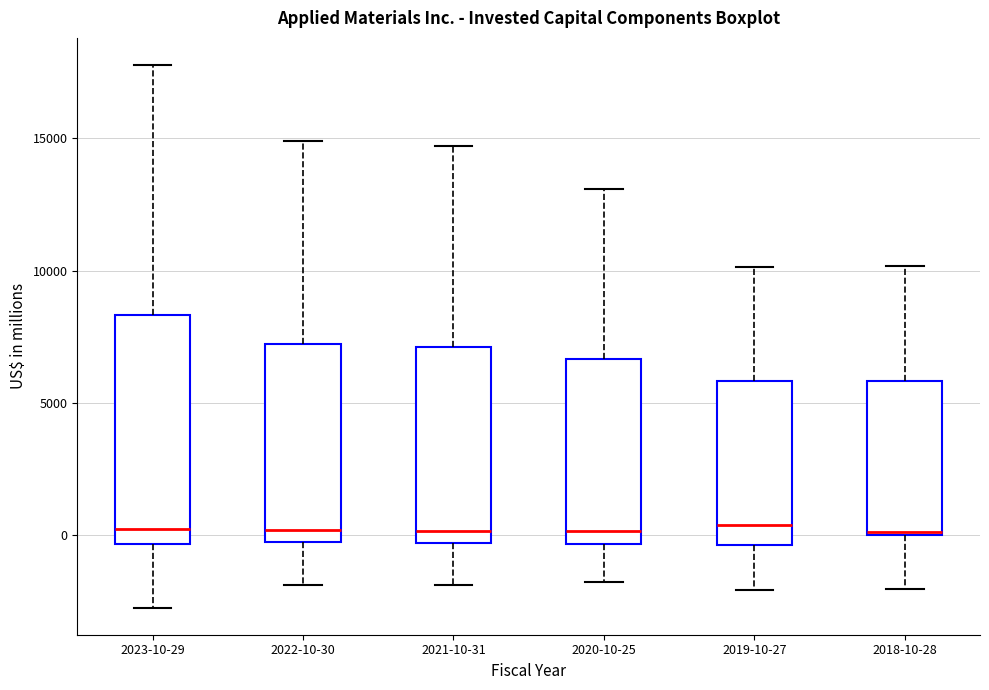

Comparing the boxes themselves (not the whiskers), which one is the tallest?

2023-10-29